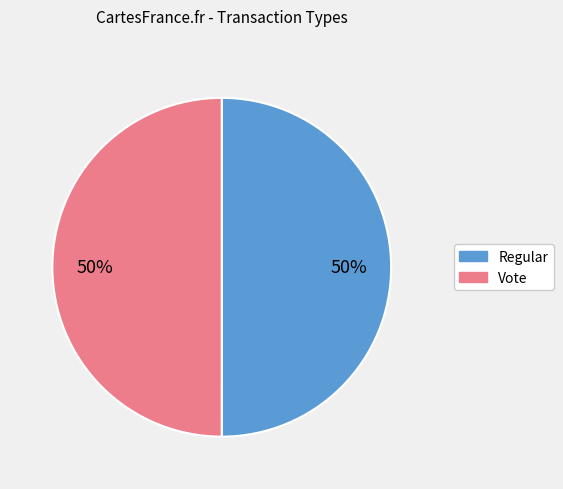

To the nearest percent, what is the average slice percentage?

50%